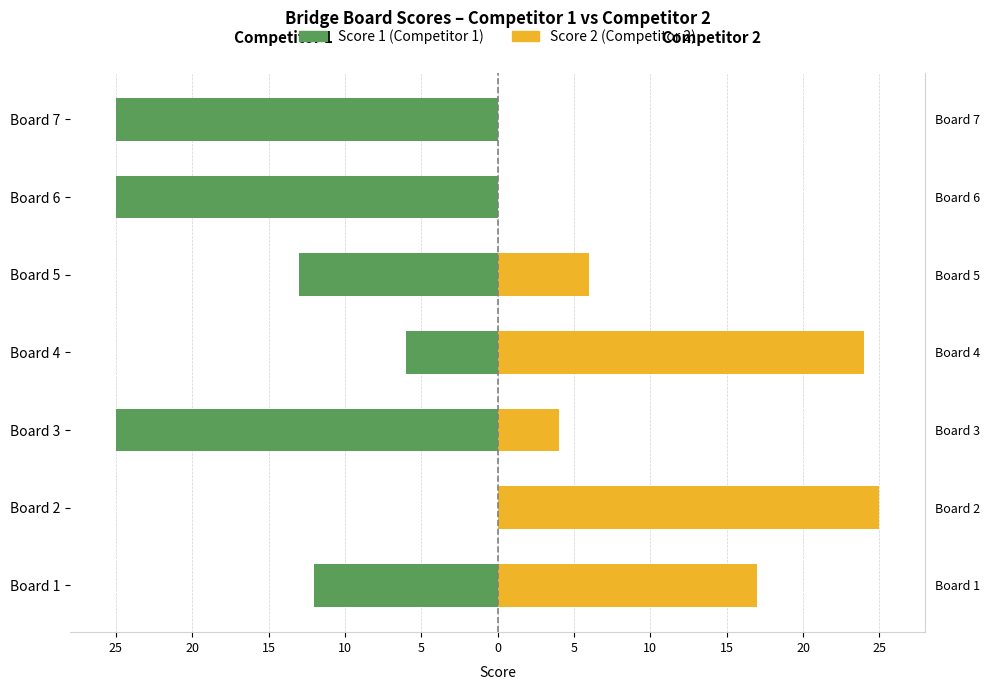

Reading right to left, transcribe all the data shown in this chart.

Score 1 (Competitor 1): -25	-25	-13	-6	-25	0	-12
Score 2 (Competitor 2): 0	0	6	24	4	25	17